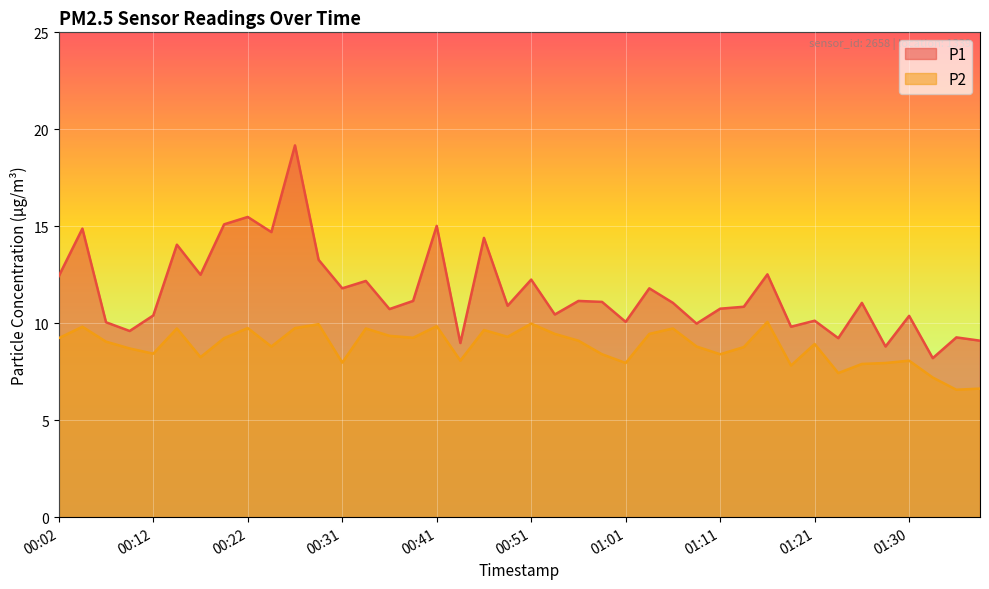

What is the smallest value displayed?

6.6